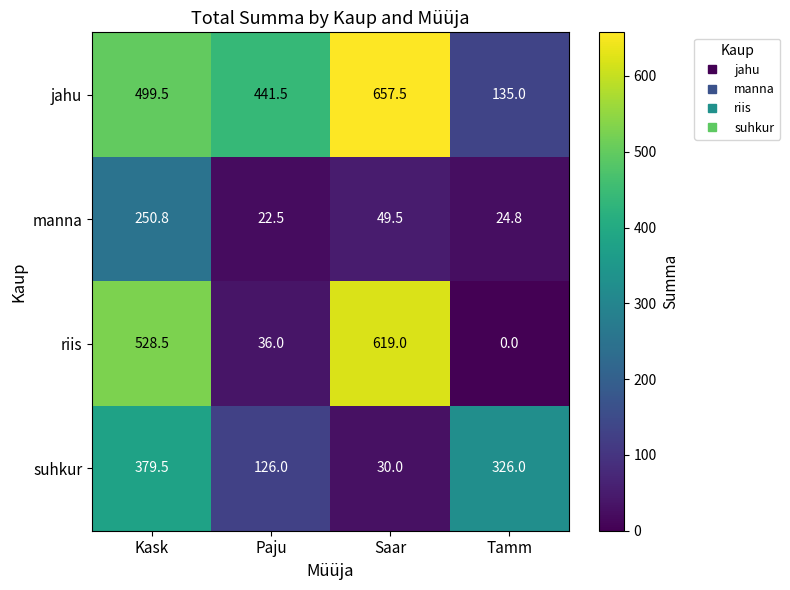

How many data points does each series have?

4